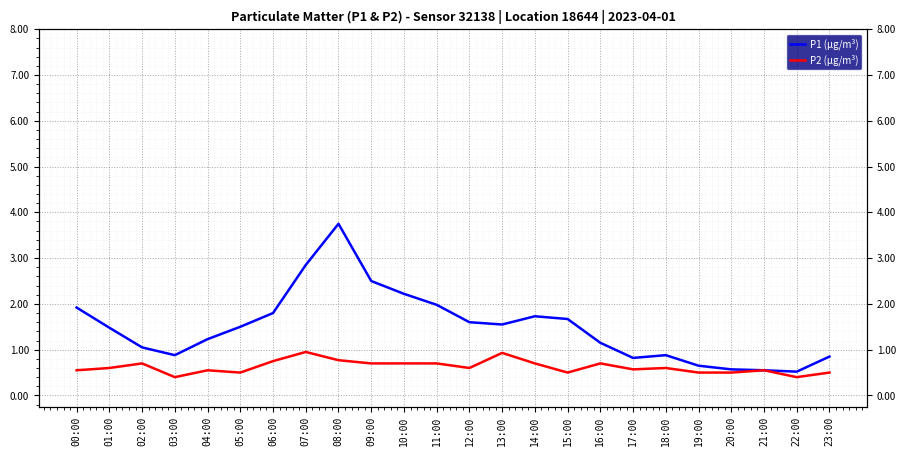

What is the sum of the P2 (μg/m³) values at 16:00 and 23:00?

1.2